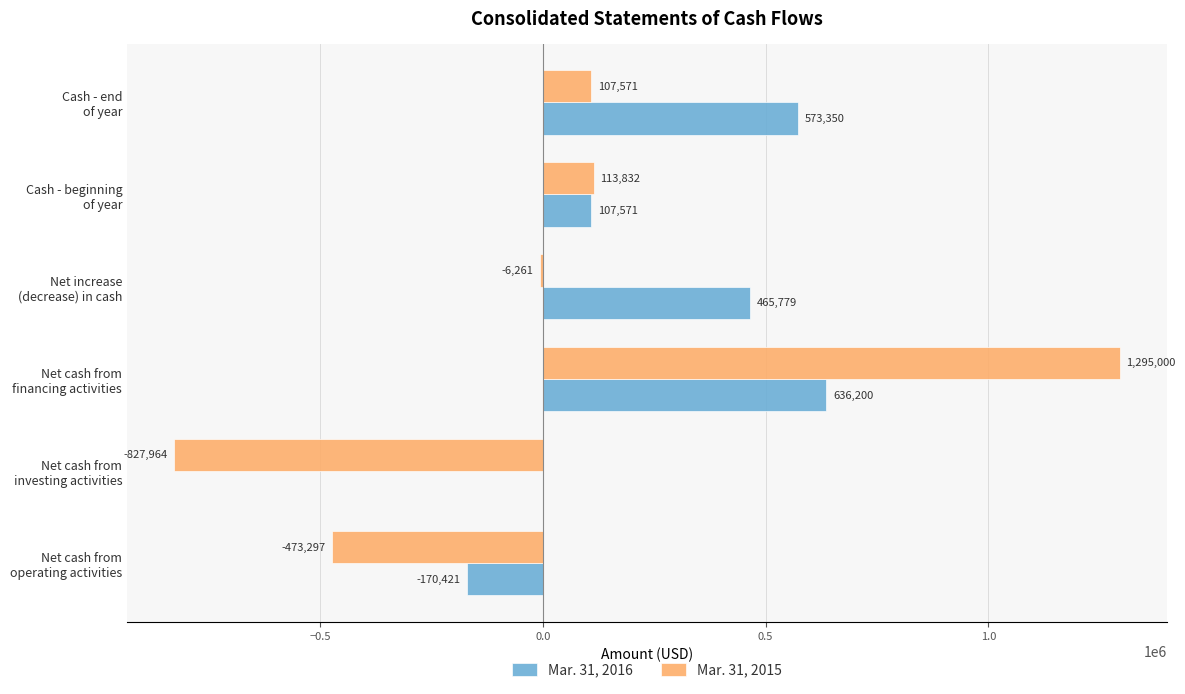

Which series has the largest total across all categories?

Mar. 31, 2016